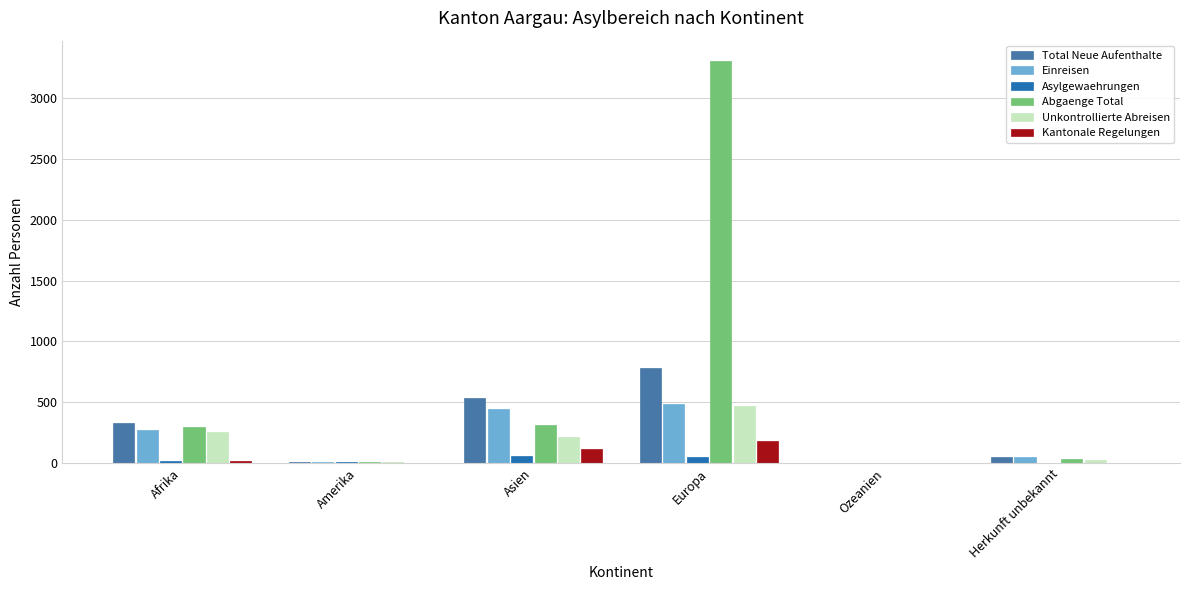

What is the average value of the Abgaenge Total series?

660